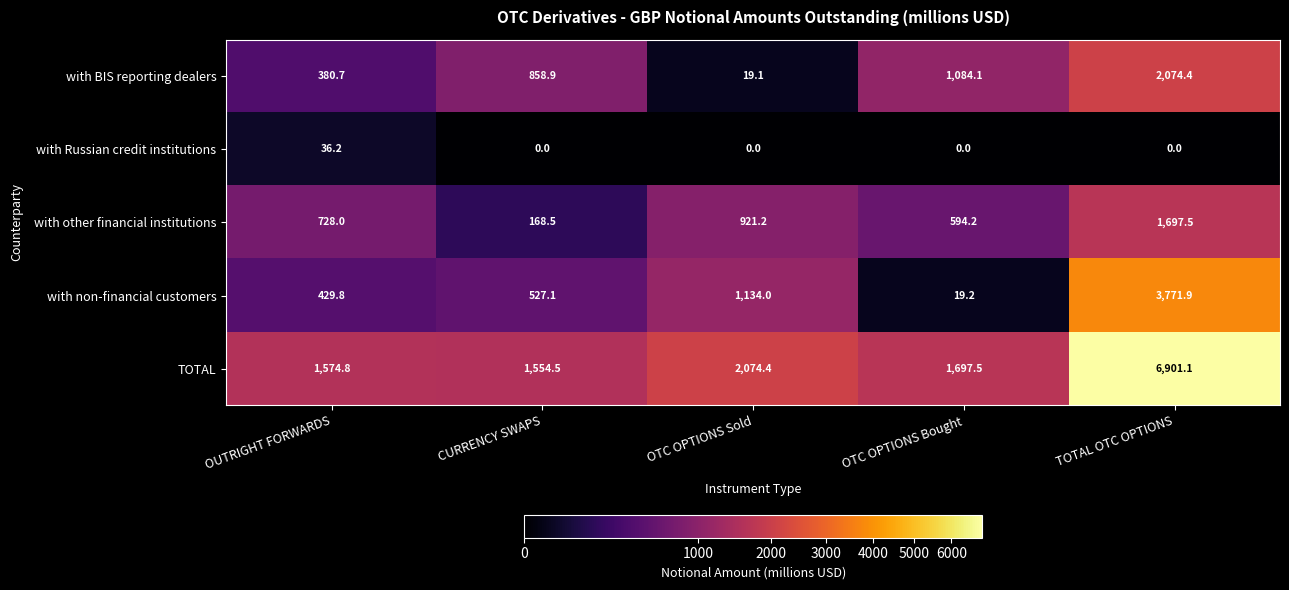

The value of with BIS reporting dealers at OUTRIGHT FORWARDS is 527.3. True or false?

False